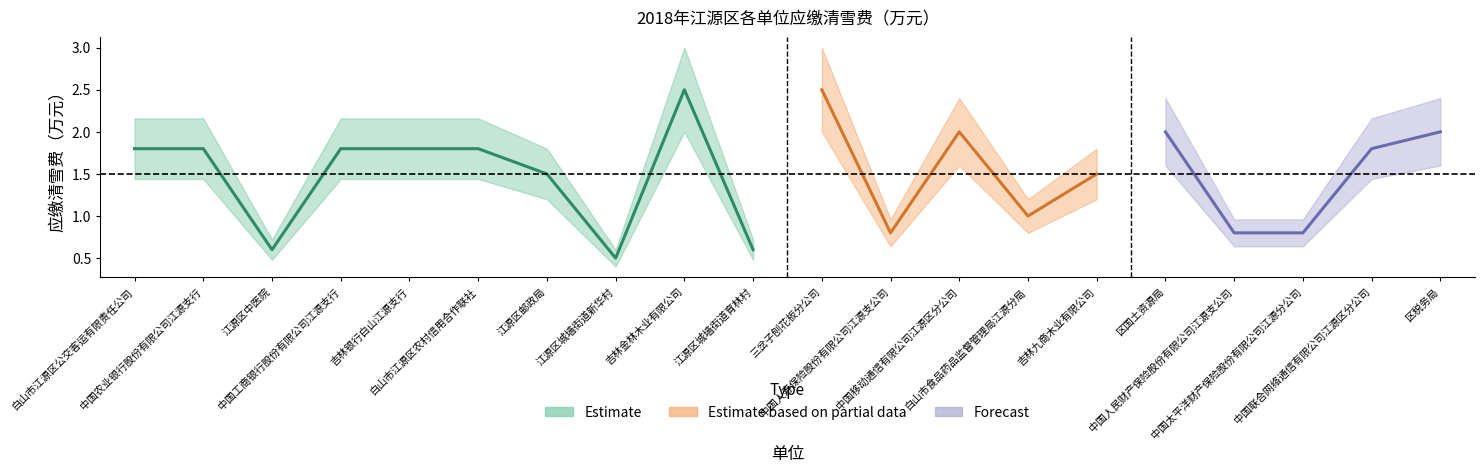

Reading right to left, list all the values displayed in this chart.

应缴清雪费（万元）: 区税务局=2.0	中国联合网络通信有限公司江源区分公司=1.8	中国太平洋财产保险股份有限公司江源分公司=0.8	中国人民财产保险股份有限公司江源支公司=0.8	区国土资源局=2.0	吉林九商木业有限公司=1.5	白山市食品药品监督管理局江源分局=1.0	中国移动通信有限公司江源区分公司=2.0	中国人寿保险股份有限公司江源支公司=0.8	三岔子刨花板分公司=2.5	江源区城墙街道育林村=0.6	吉林金林木业有限公司=2.5	江源区城墙街道新华村=0.5	江源区邮政局=1.5	白山市江源区农村信用合作联社=1.8	吉林银行白山江源支行=1.8	中国工商银行股份有限公司江源支行=1.8	江源区中医院=0.6	中国农业银行股份有限公司江源支行=1.8	白山市江源区公交客运有限责任公司=1.8
面积上界: 区税务局=2.4	中国联合网络通信有限公司江源区分公司=2.2	中国太平洋财产保险股份有限公司江源分公司=1.0	中国人民财产保险股份有限公司江源支公司=1.0	区国土资源局=2.4	吉林九商木业有限公司=1.8	白山市食品药品监督管理局江源分局=1.2	中国移动通信有限公司江源区分公司=2.4	中国人寿保险股份有限公司江源支公司=1.0	三岔子刨花板分公司=3.0	江源区城墙街道育林村=0.7	吉林金林木业有限公司=3.0	江源区城墙街道新华村=0.6	江源区邮政局=1.8	白山市江源区农村信用合作联社=2.2	吉林银行白山江源支行=2.2	中国工商银行股份有限公司江源支行=2.2	江源区中医院=0.7	中国农业银行股份有限公司江源支行=2.2	白山市江源区公交客运有限责任公司=2.2
面积下界: 区税务局=1.6	中国联合网络通信有限公司江源区分公司=1.4	中国太平洋财产保险股份有限公司江源分公司=0.6	中国人民财产保险股份有限公司江源支公司=0.6	区国土资源局=1.6	吉林九商木业有限公司=1.2	白山市食品药品监督管理局江源分局=0.8	中国移动通信有限公司江源区分公司=1.6	中国人寿保险股份有限公司江源支公司=0.6	三岔子刨花板分公司=2.0	江源区城墙街道育林村=0.5	吉林金林木业有限公司=2.0	江源区城墙街道新华村=0.4	江源区邮政局=1.2	白山市江源区农村信用合作联社=1.4	吉林银行白山江源支行=1.4	中国工商银行股份有限公司江源支行=1.4	江源区中医院=0.5	中国农业银行股份有限公司江源支行=1.4	白山市江源区公交客运有限责任公司=1.4